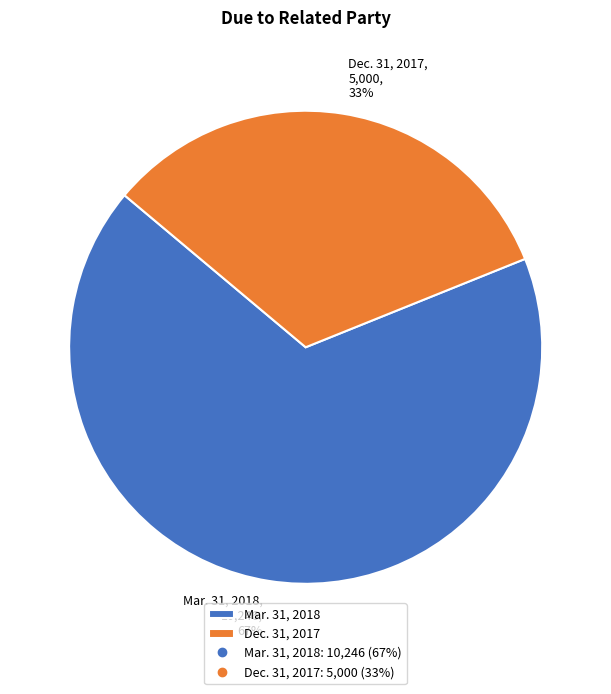

Count the number of slices in the pie.

2